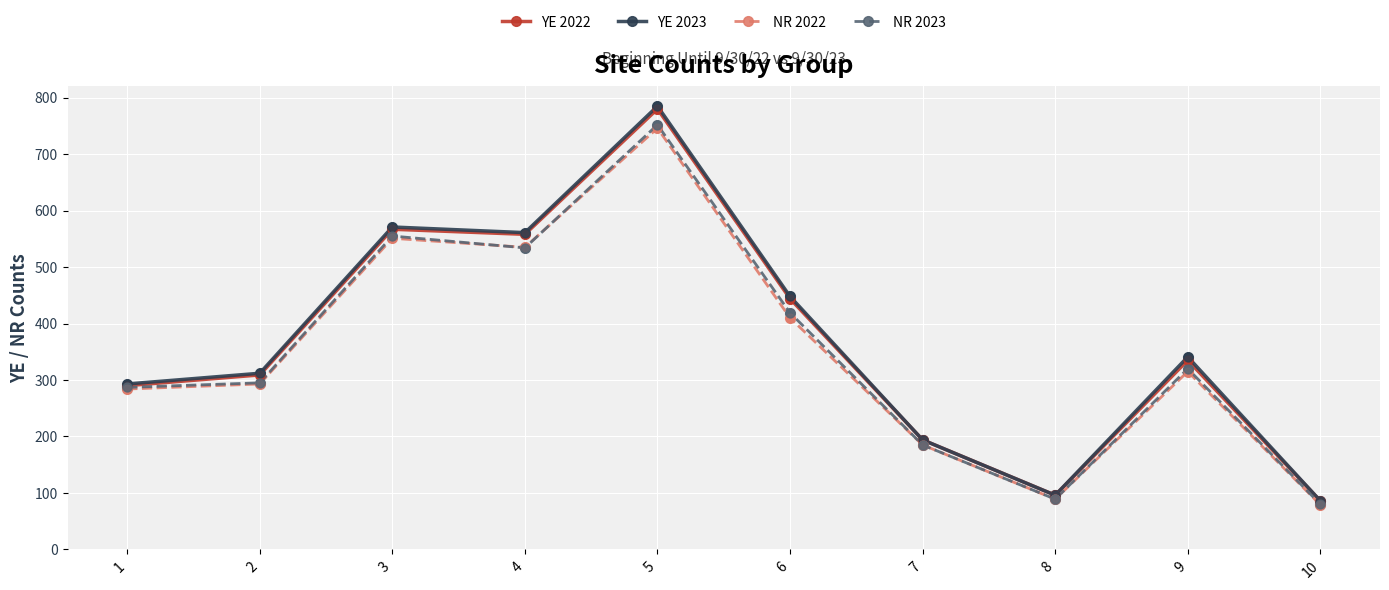

Is the value of NR 2022 at 10 greater than the value of NR 2023 at 3?

No